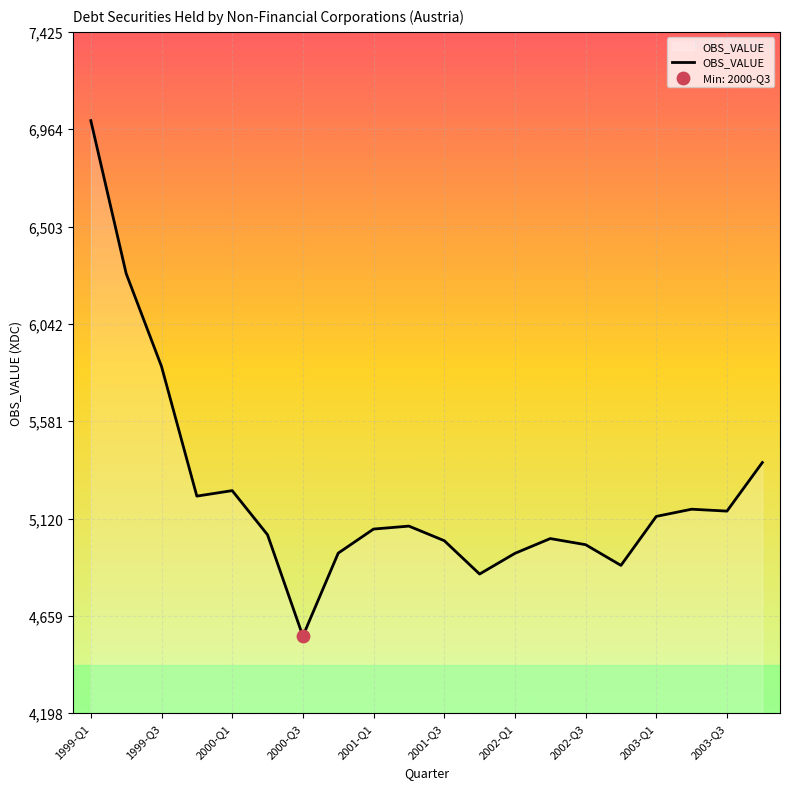

What is the difference between the maximum and minimum values?

2441